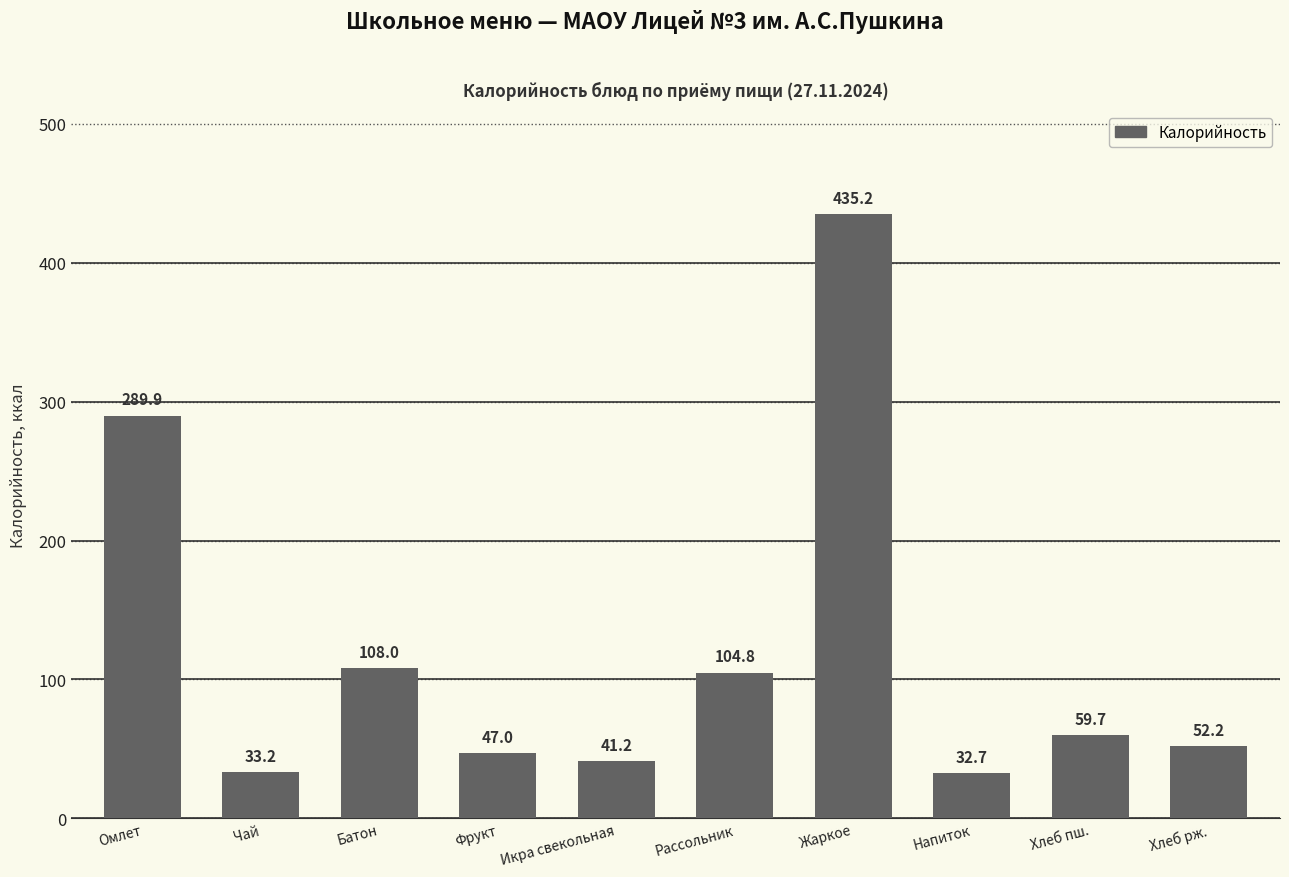

True or false: the data shows 108.0 at Батон.

True